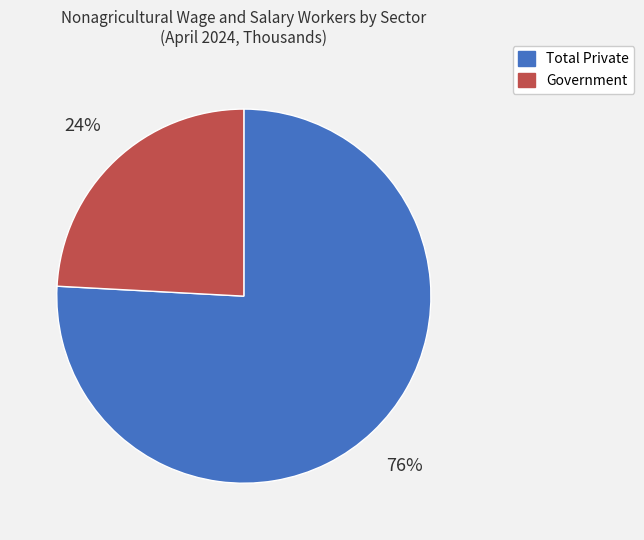

To the nearest percent, what is the average slice percentage?

50%